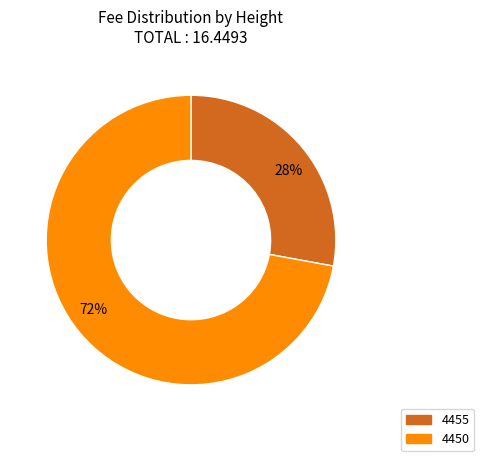

True or false: 4450 accounts for 62% of the total.

False